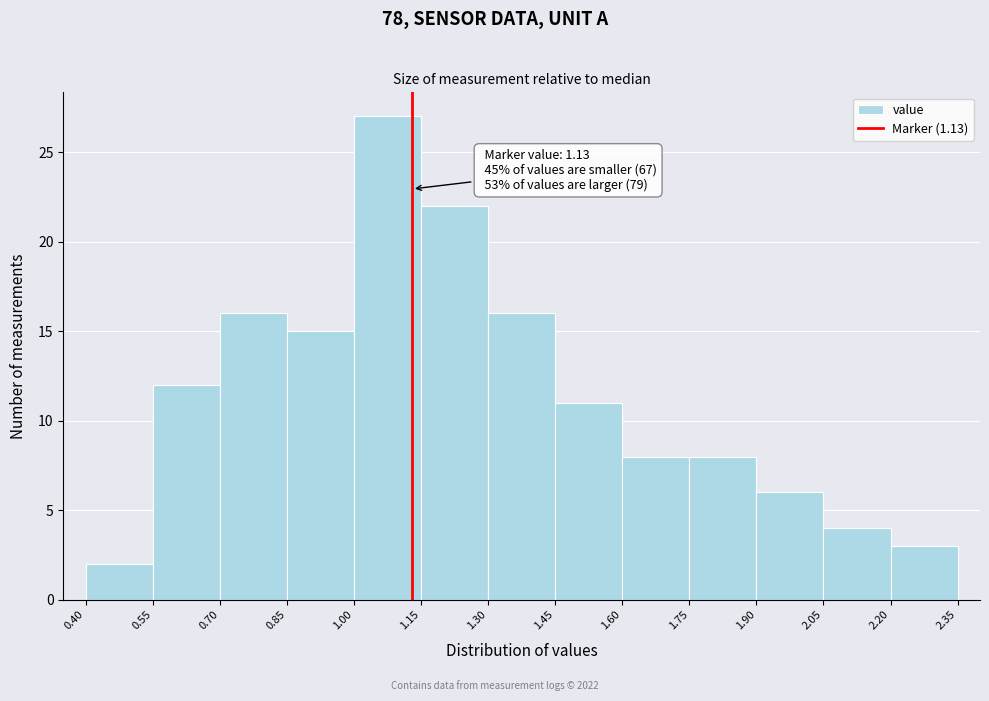

Over which range of the x-axis is the bar tallest?

1.00 to 1.15